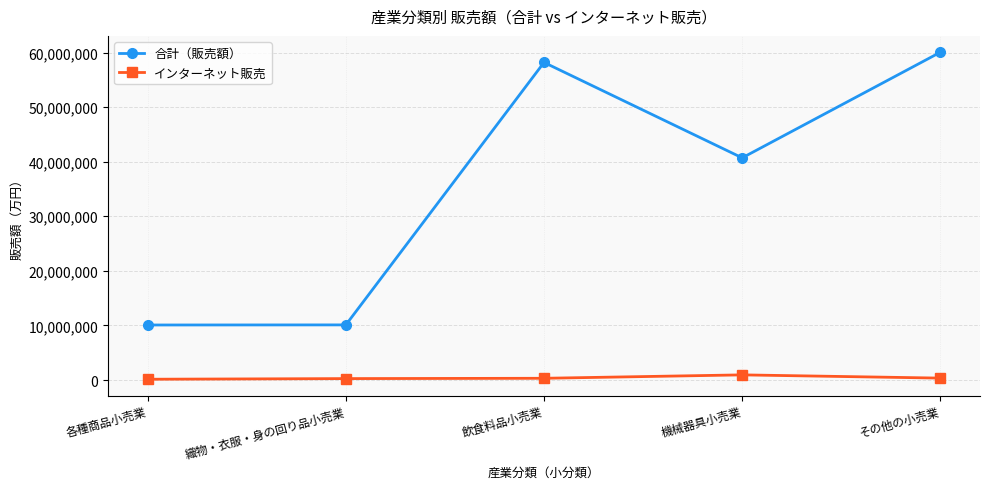

At which label does 合計（販売額） first exceed 40704527?

飲食料品小売業